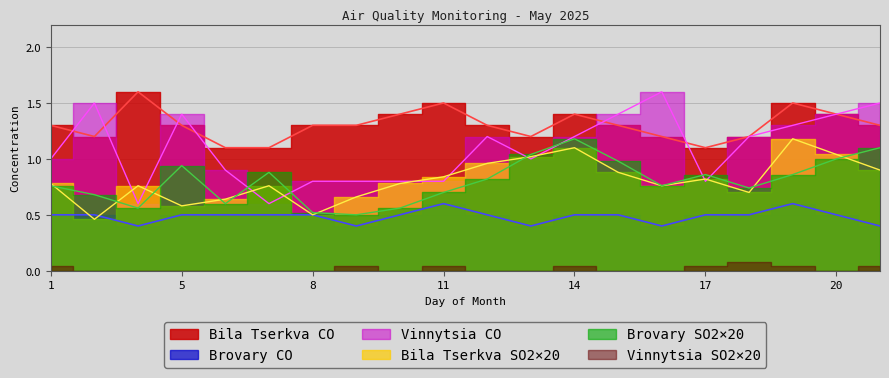

Which series has the widest spread of values?

Vinnytsia CO